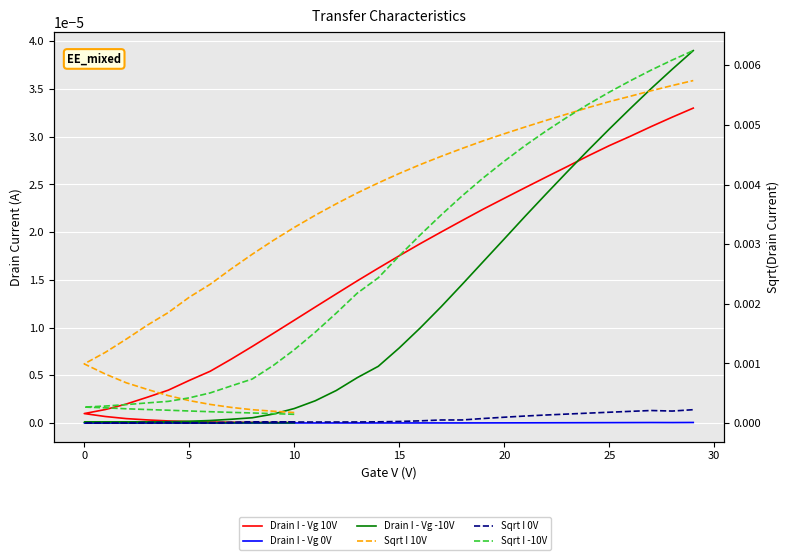

The value of Sqrt I -10V at 19 is 0.0. True or false?

False